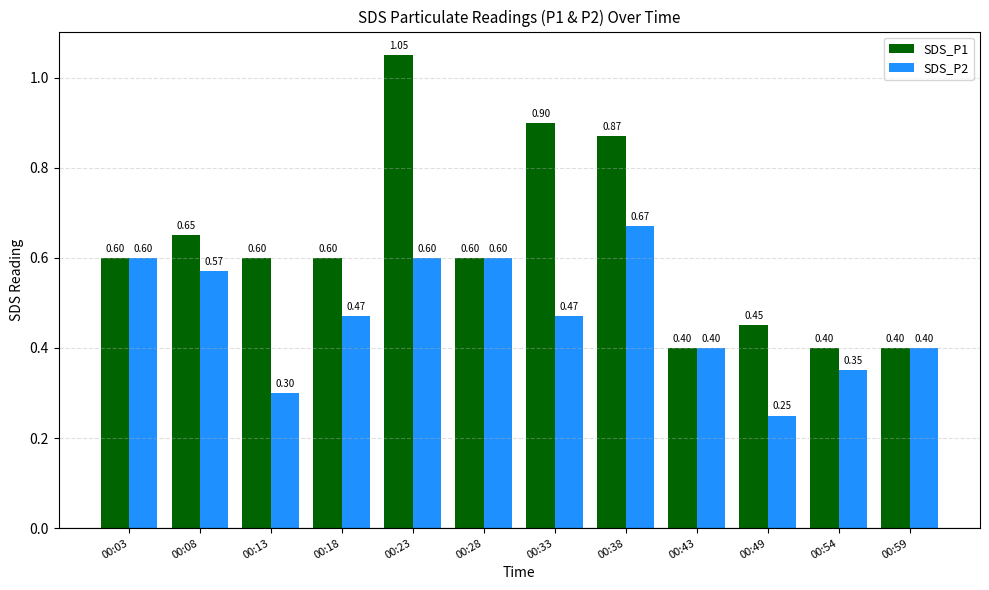

What is the difference between the SDS_P1 values at 00:38 and 00:28?

0.3